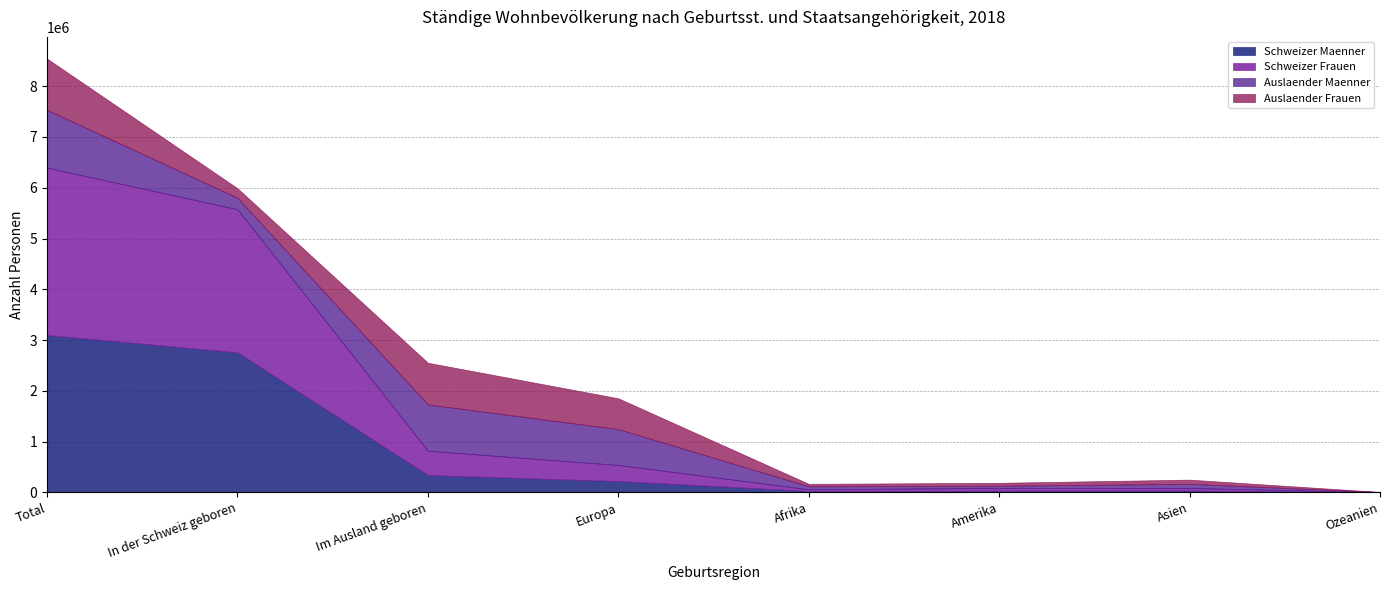

What is the label of the 4th point from the right?

Afrika